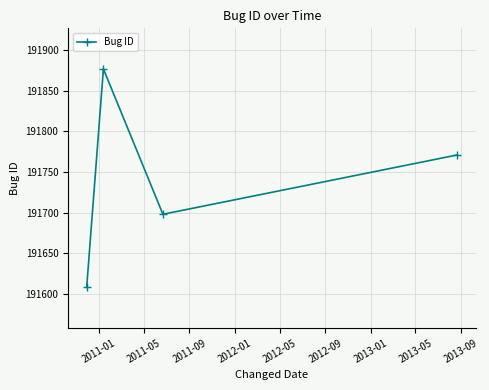

Count the values in the range 191698 to 191877.

3